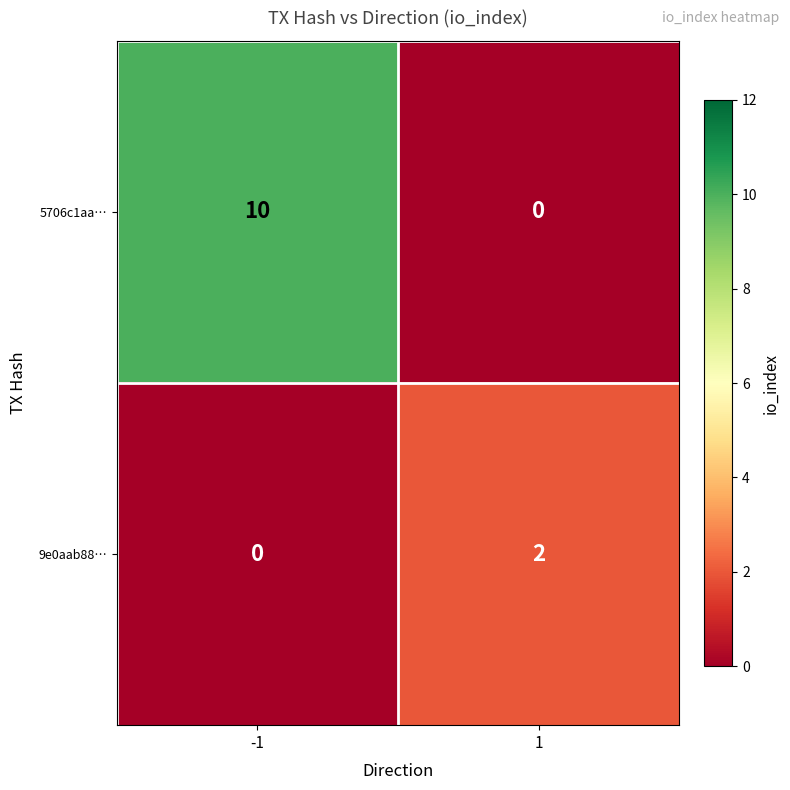

Rank the series at -1 from highest to lowest value.

5706c1aa…, 9e0aab88…